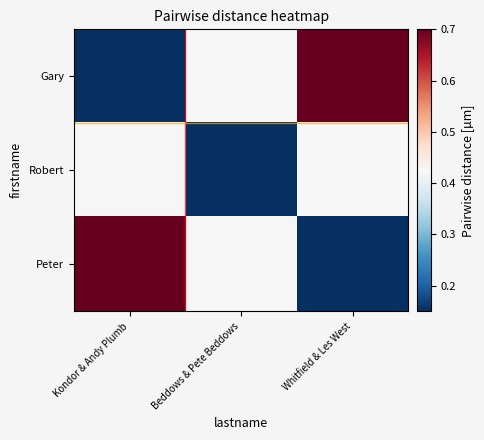

List the series in order of their peak value, lowest first.

Robert, Gary, Peter